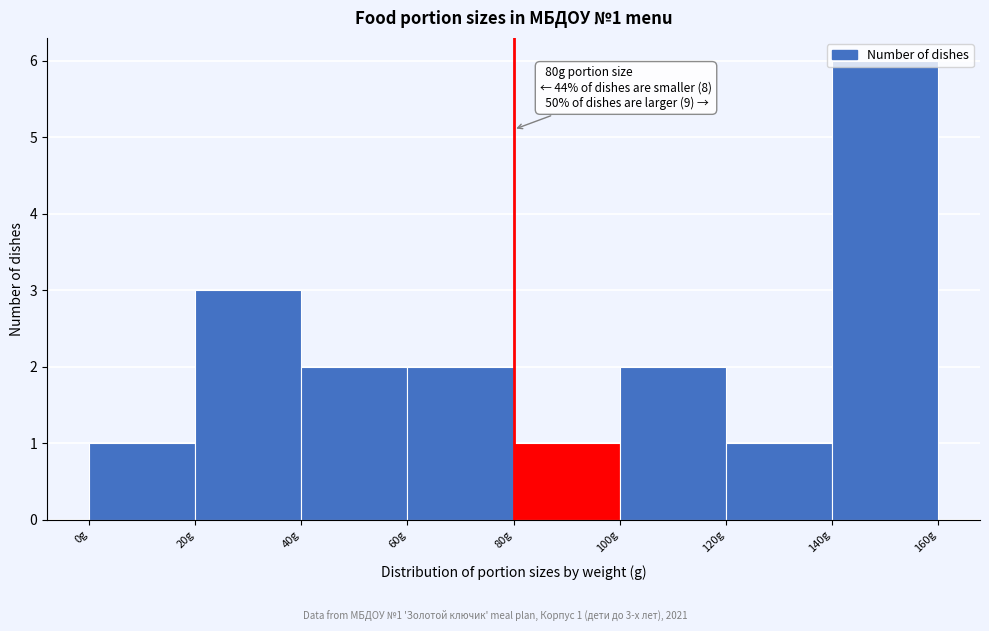

Over which range of the x-axis is the bar tallest?

140 to 160